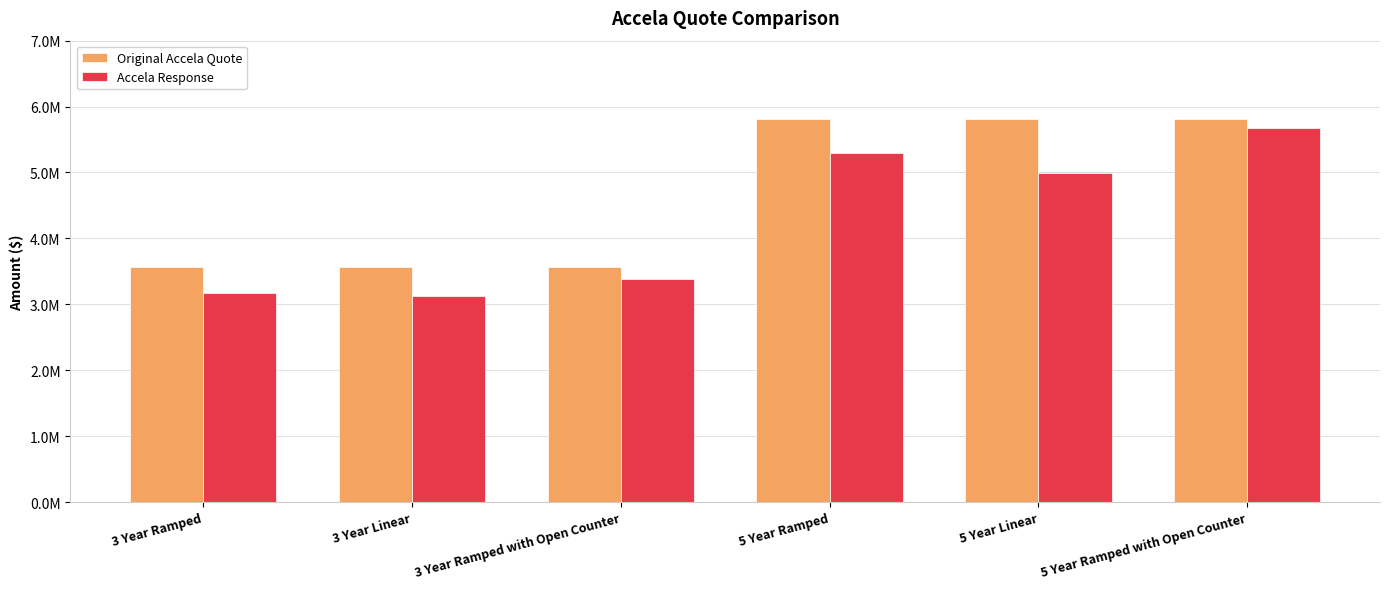

Which category has the highest value in the Original Accela Quote series?

5 Year Ramped